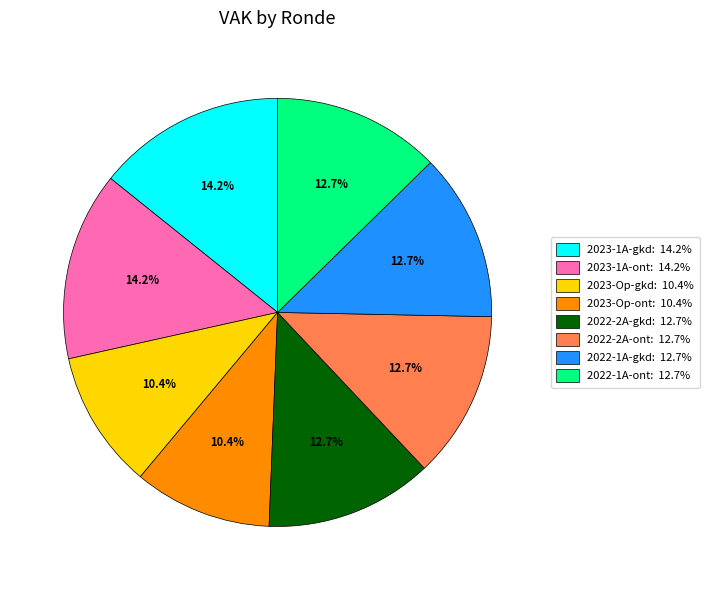

Does any single category account for the majority?

No